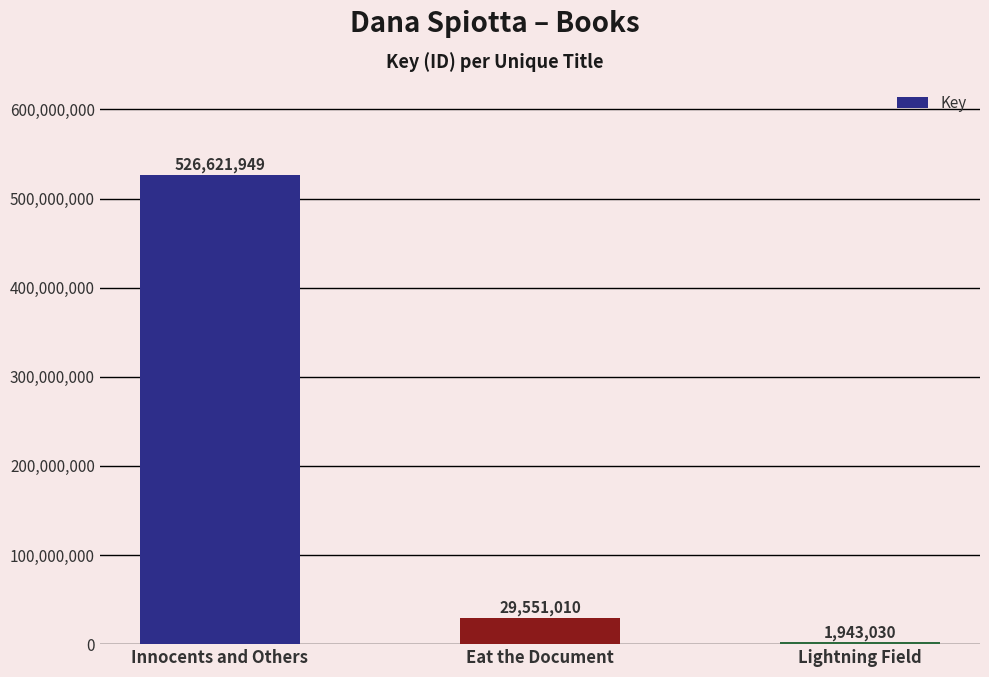

What position from the left is Eat the Document?

2